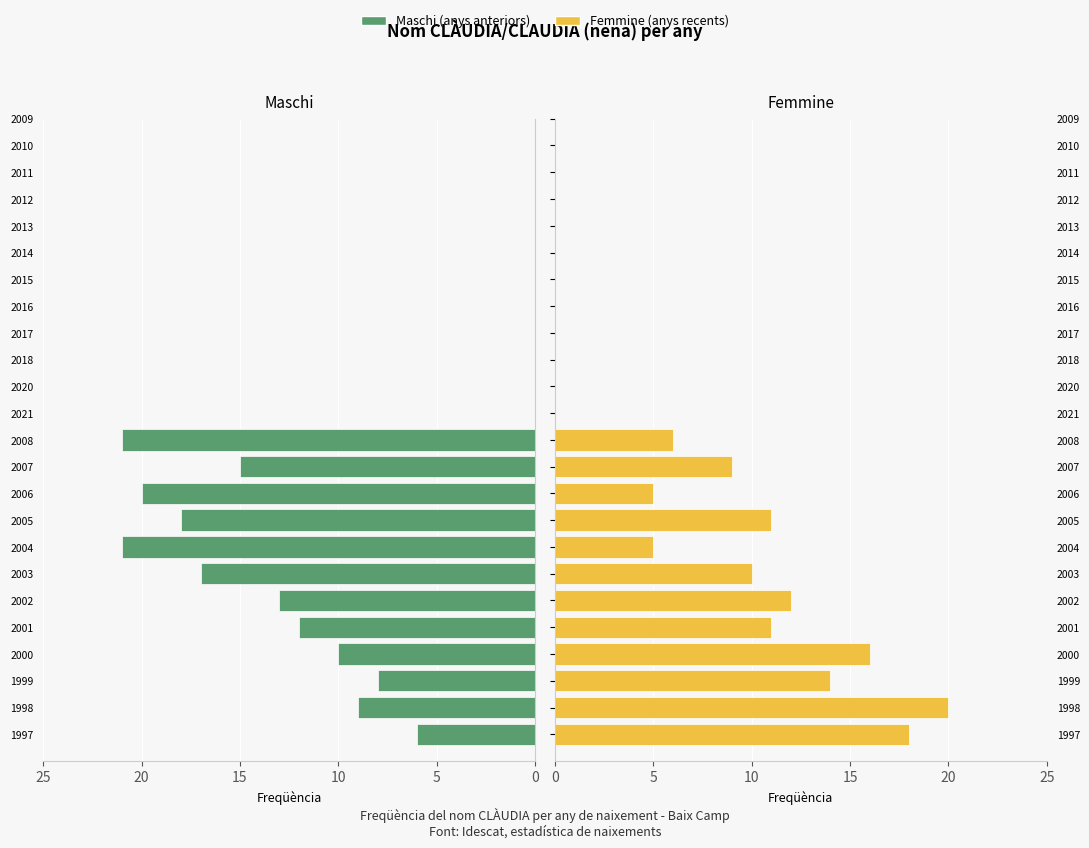

How many bars are there in each group?

2